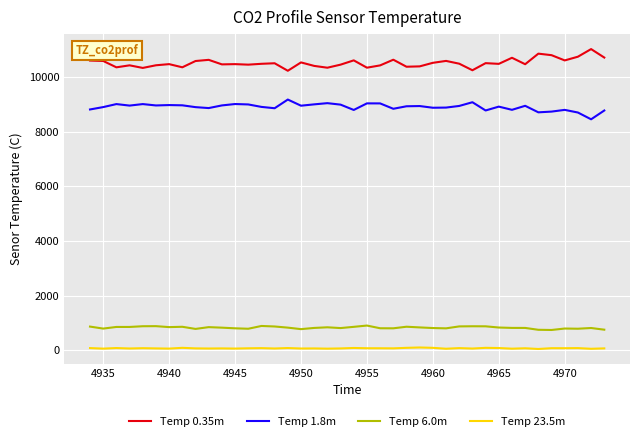

List the series in order of their peak value, lowest first.

Temp 23.5m, Temp 6.0m, Temp 1.8m, Temp 0.35m